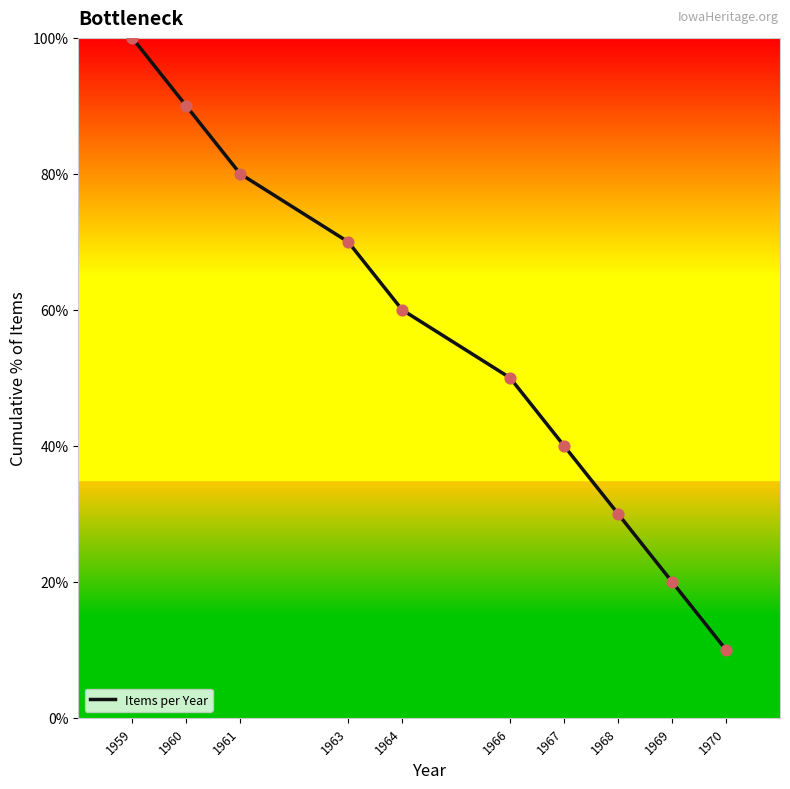

What is the change in value from 1964 to 1966?

-10